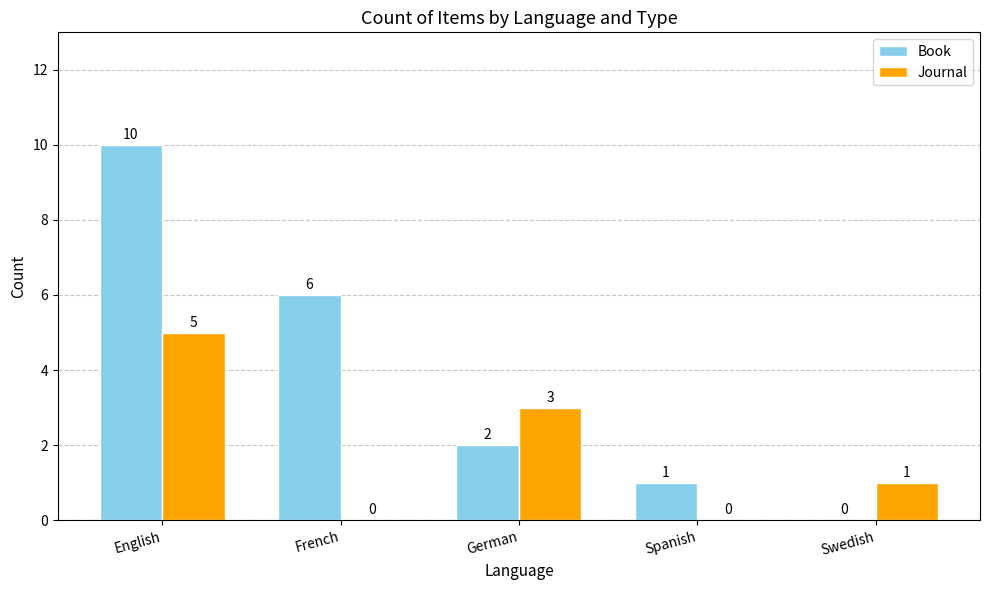

Where does the Journal series first go above 1?

English